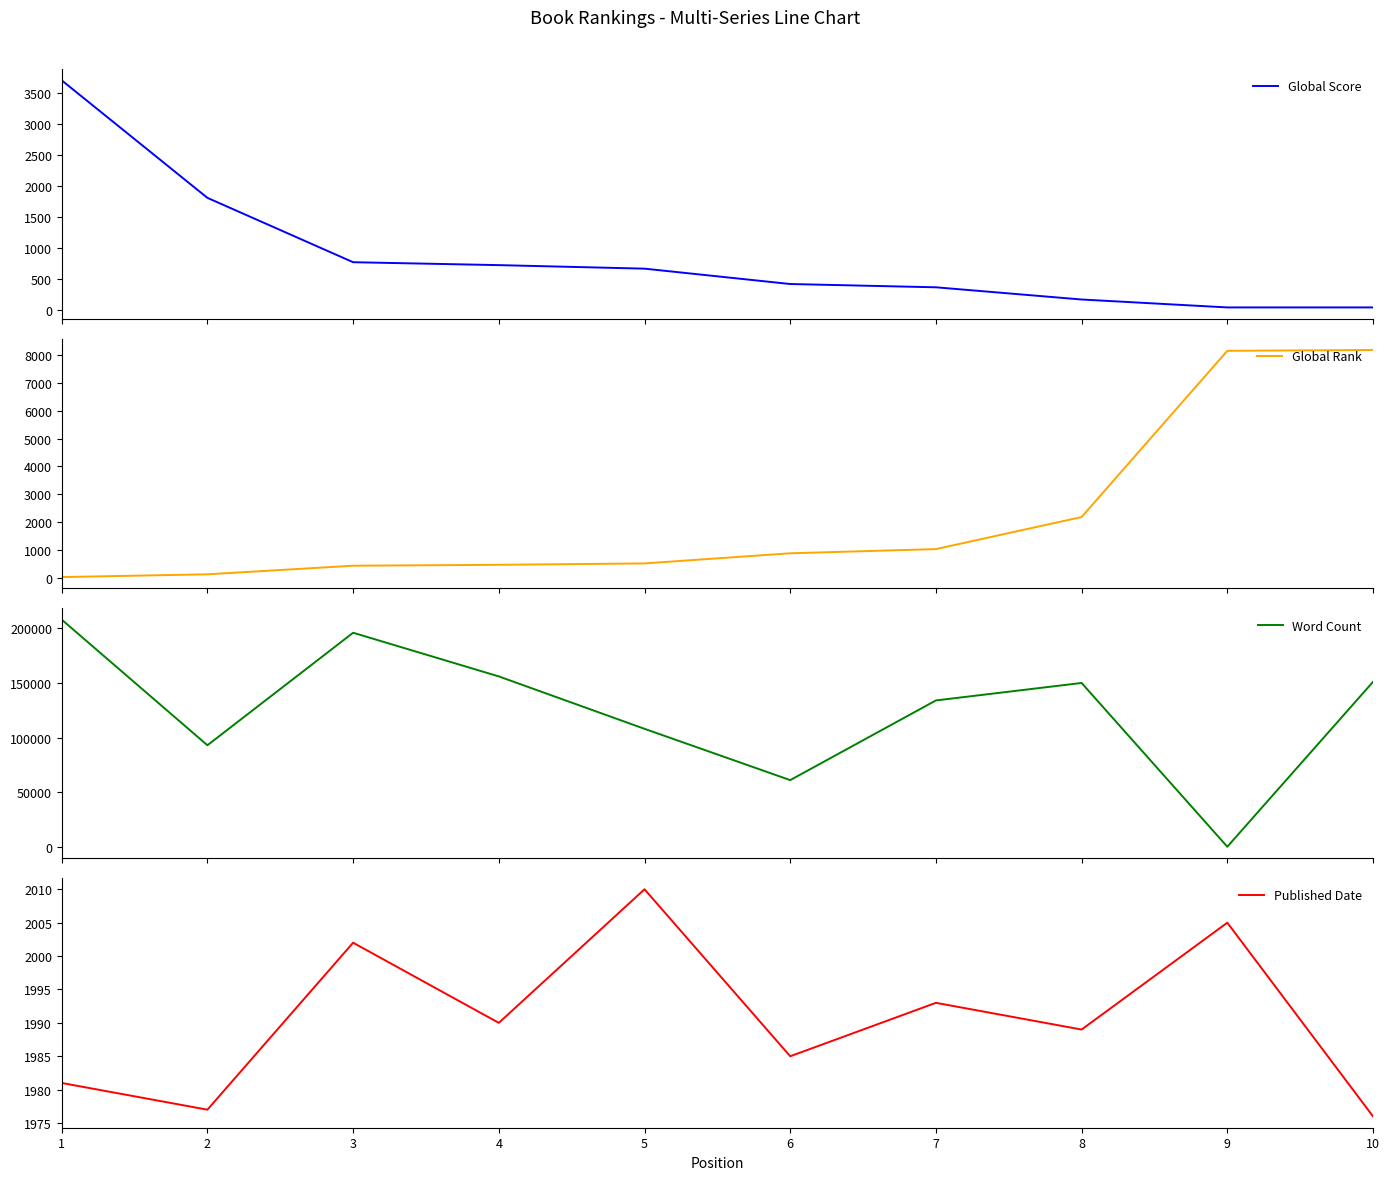

What is the difference between the Global Score values at 4 and 6?

305